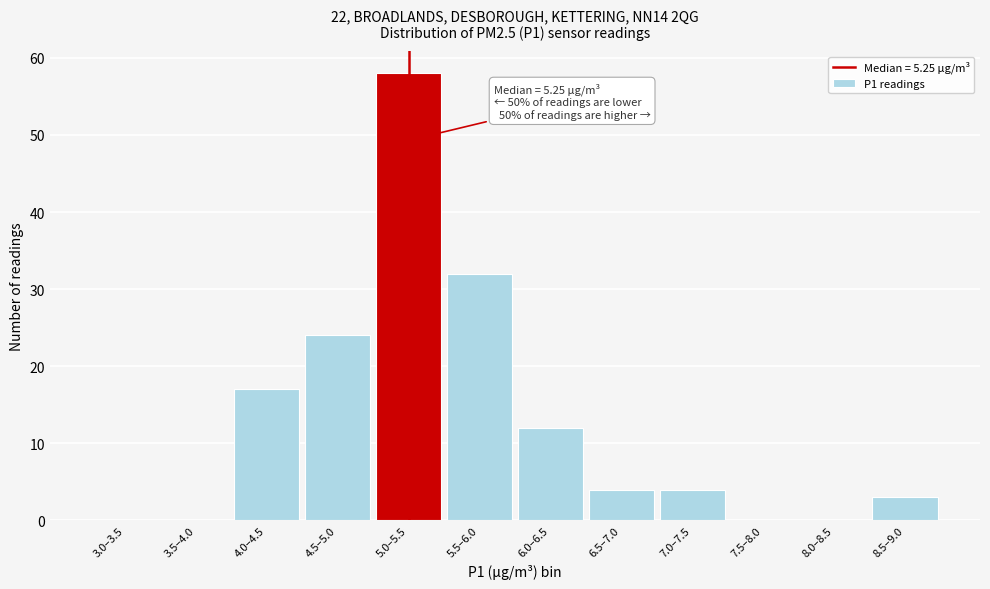

Reading left to right, what are all the values shown in this chart?

3.0–3.5=0	3.5–4.0=0	4.0–4.5=17	4.5–5.0=24	5.0–5.5=58	5.5–6.0=32	6.0–6.5=12	6.5–7.0=4	7.0–7.5=4	7.5–8.0=0	8.0–8.5=0	8.5–9.0=3